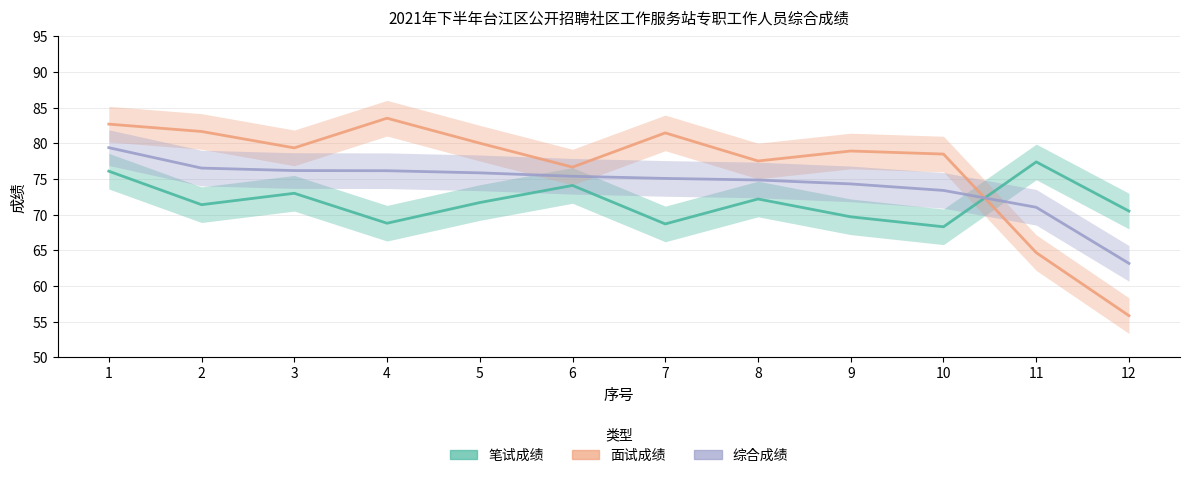

How many intersections are there between 综合成绩 and 面试成绩?

1